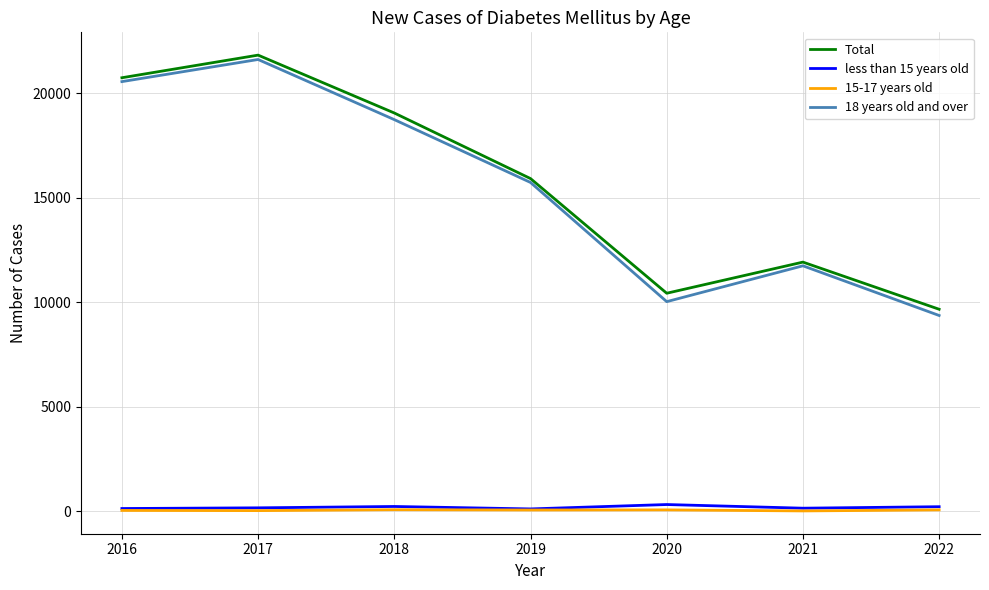

Which series changed the most between 2019 and 2022?

18 years old and over